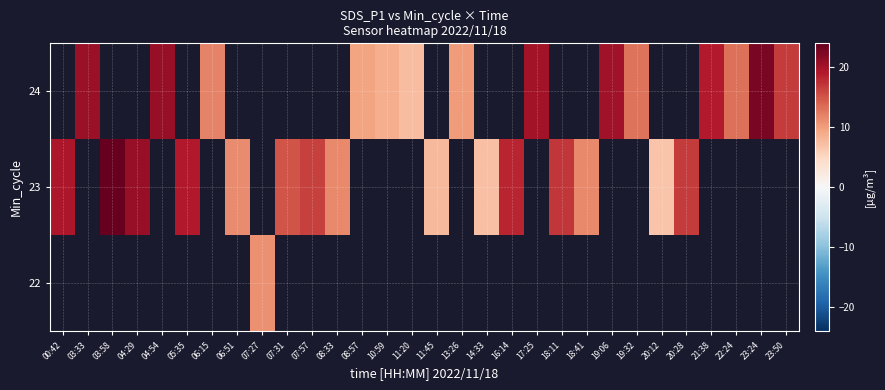

List the series in order of their peak value, highest first.

22, 23, 24